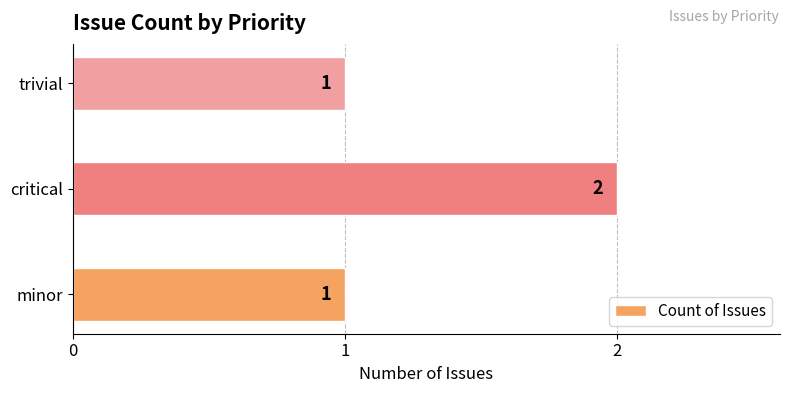

What is the sum of all values?

4